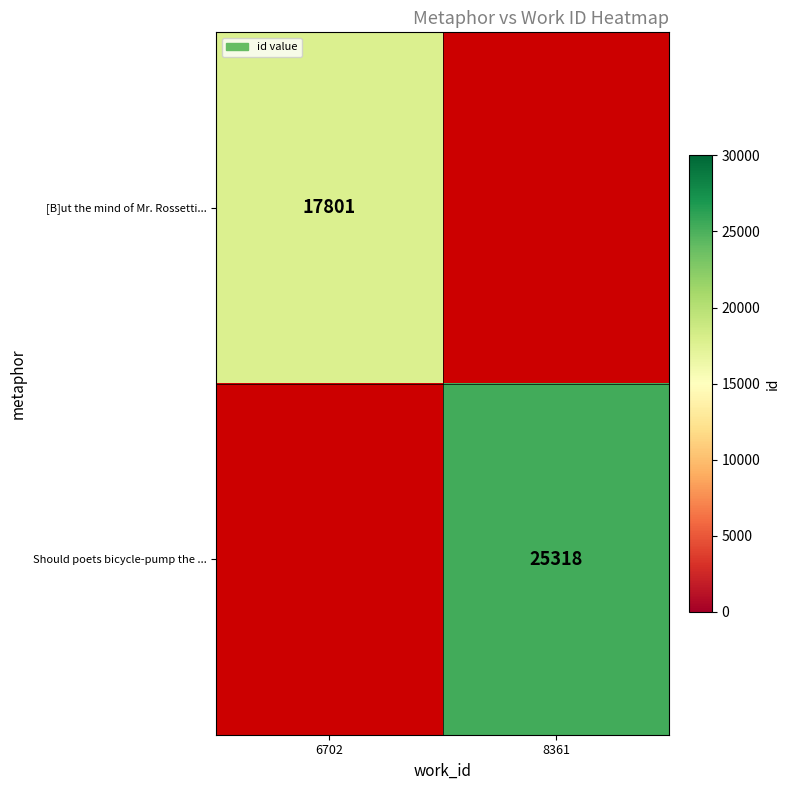

The [B]ut the mind of Mr. Rossetti... series shows 17801 at 6702. True or false?

True